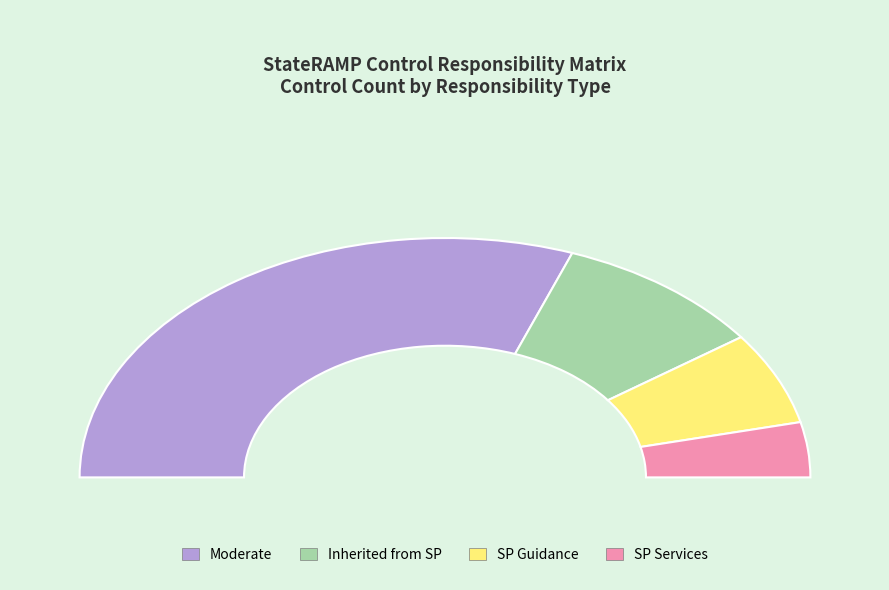

Which has a higher value, Moderate or SP Services?

Moderate